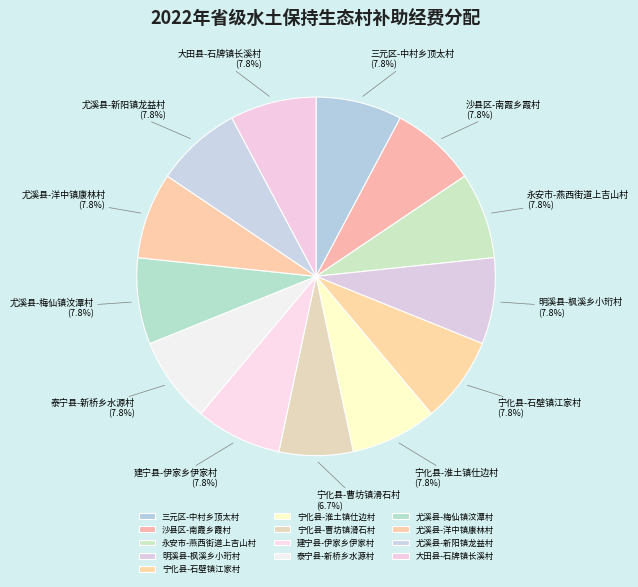

To the nearest percent, what is the average slice percentage?

8%